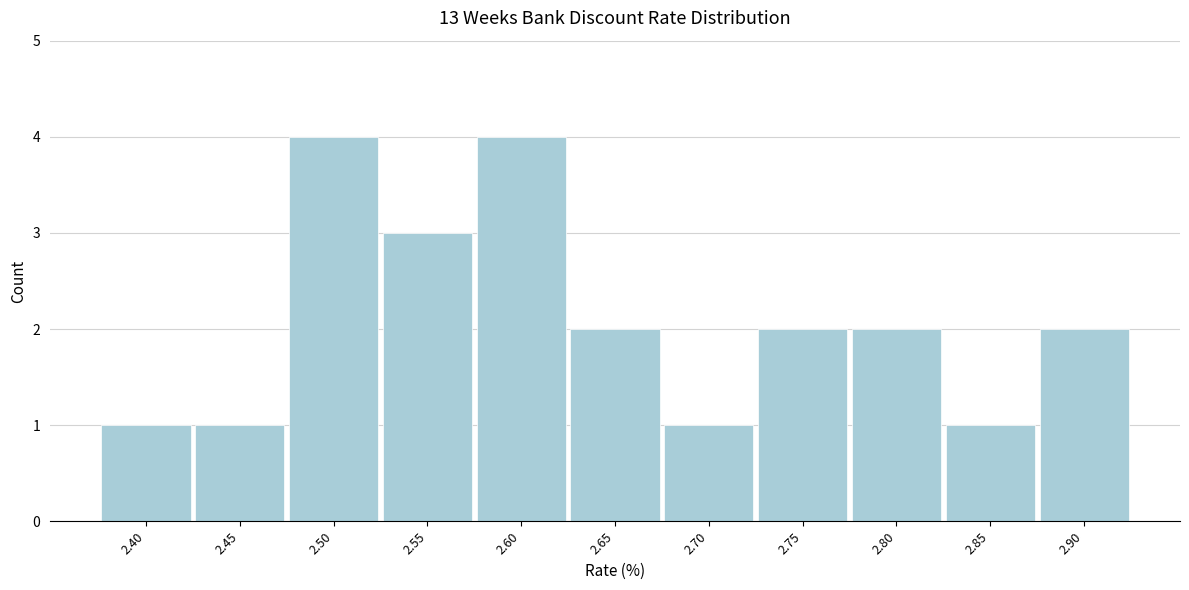

Reading left to right, list every bar in this chart as the range it spans on the x-axis followed by its height. The values are not printed on the chart, so give them approximately, as read against the axis.

2.38 to 2.43: 1
2.43 to 2.48: 1
2.48 to 2.53: 4
2.53 to 2.58: 3
2.58 to 2.63: 4
2.63 to 2.68: 2
2.68 to 2.73: 1
2.73 to 2.78: 2
2.78 to 2.83: 2
2.83 to 2.88: 1
2.88 to 2.93: 2